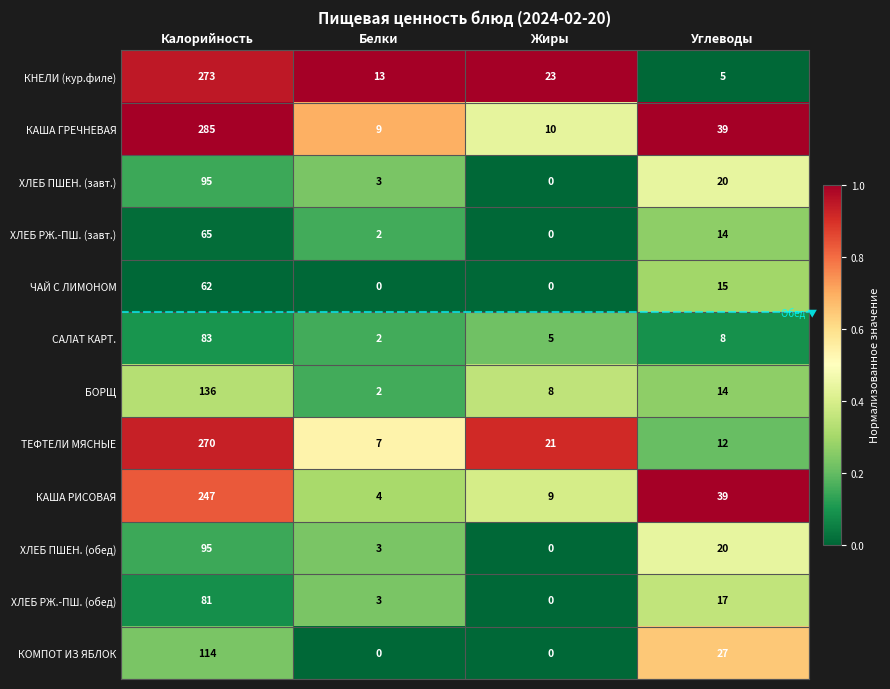

What is the difference between the maximum and second lowest values in the ХЛЕБ РЖ.-ПШ. (завт.) series?

63